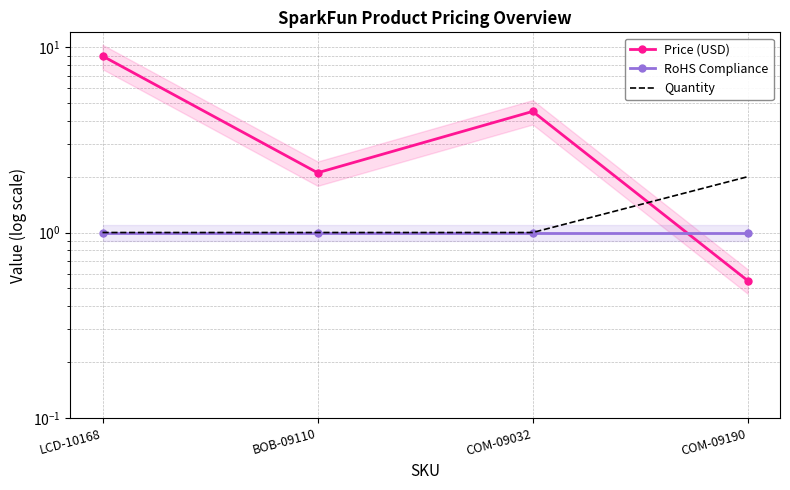

Which series has the largest total across all categories?

Price (USD)